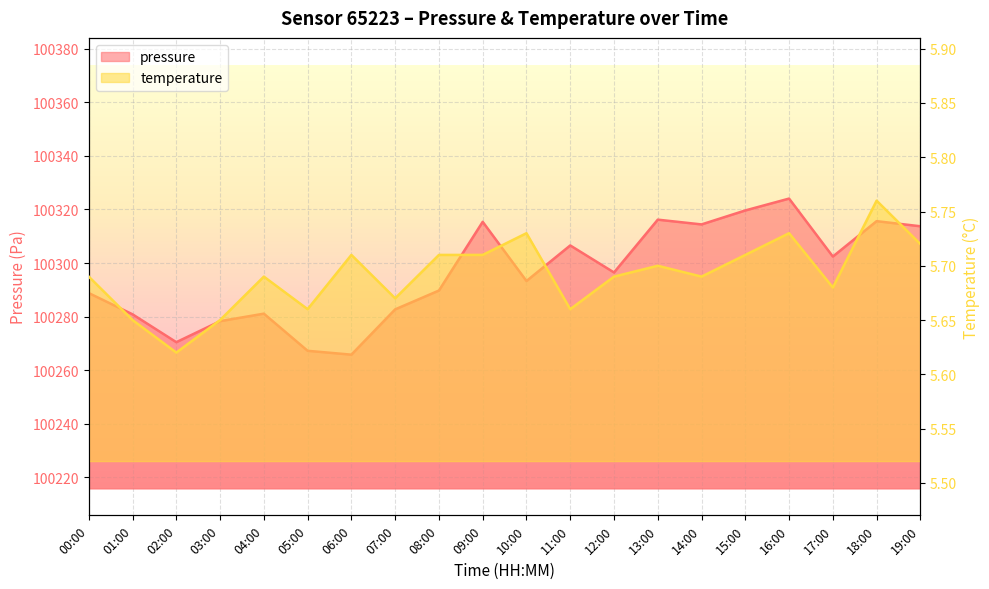

What value does the temperature series have at 01:00?

5.7